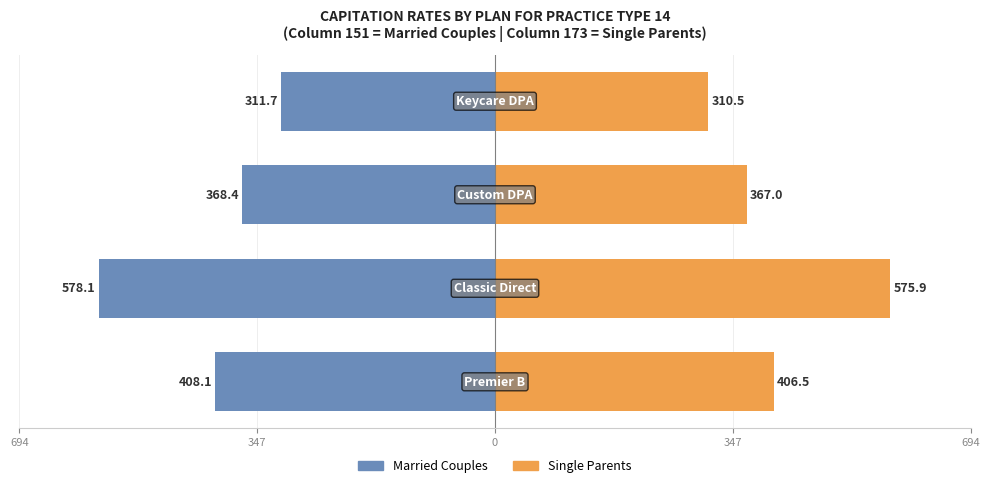

Reading left to right, what are all the values shown in this chart?

Married Couples: -408.1	-578.1	-368.4	-311.7
Single Parents: 406.5	575.9	367.0	310.5